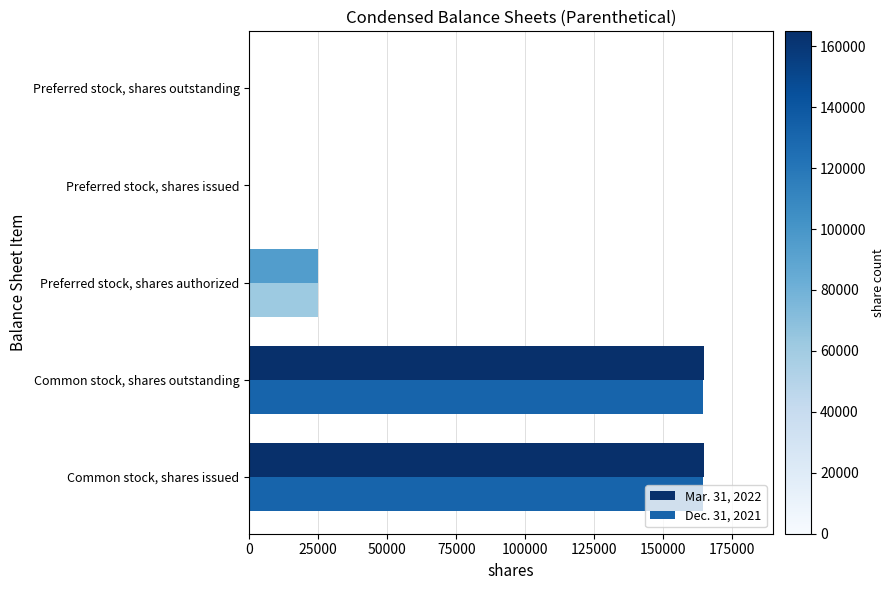

Is the value of Mar. 31, 2022 at Preferred stock, shares issued greater than the value of Dec. 31, 2021 at Preferred stock, shares authorized?

No